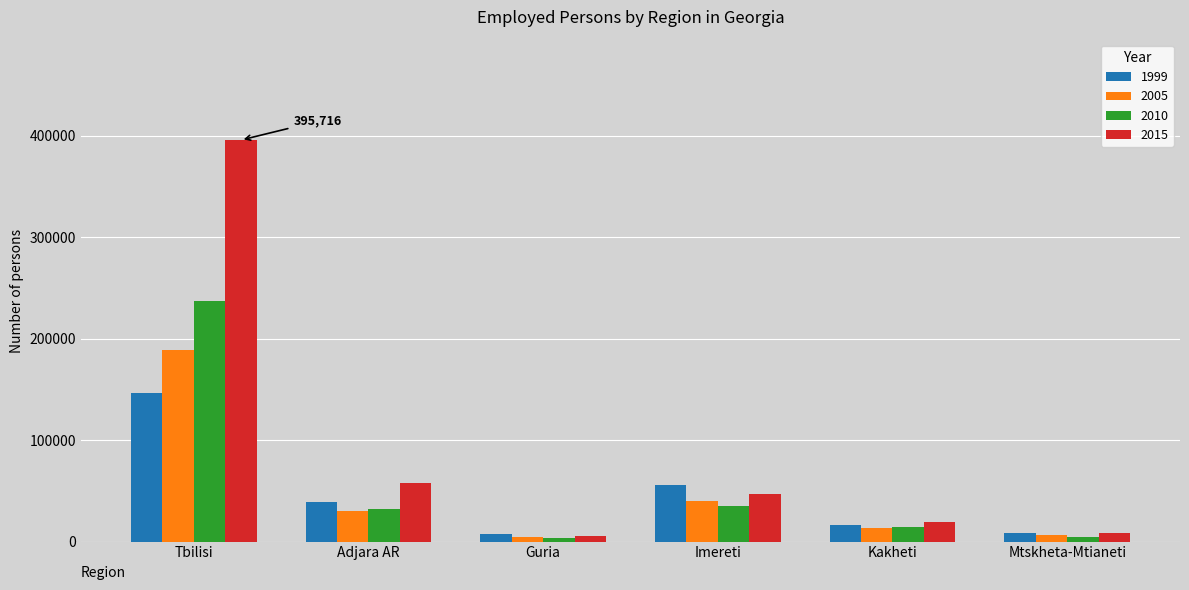

Rank the series at Tbilisi from lowest to highest value.

1999, 2005, 2010, 2015